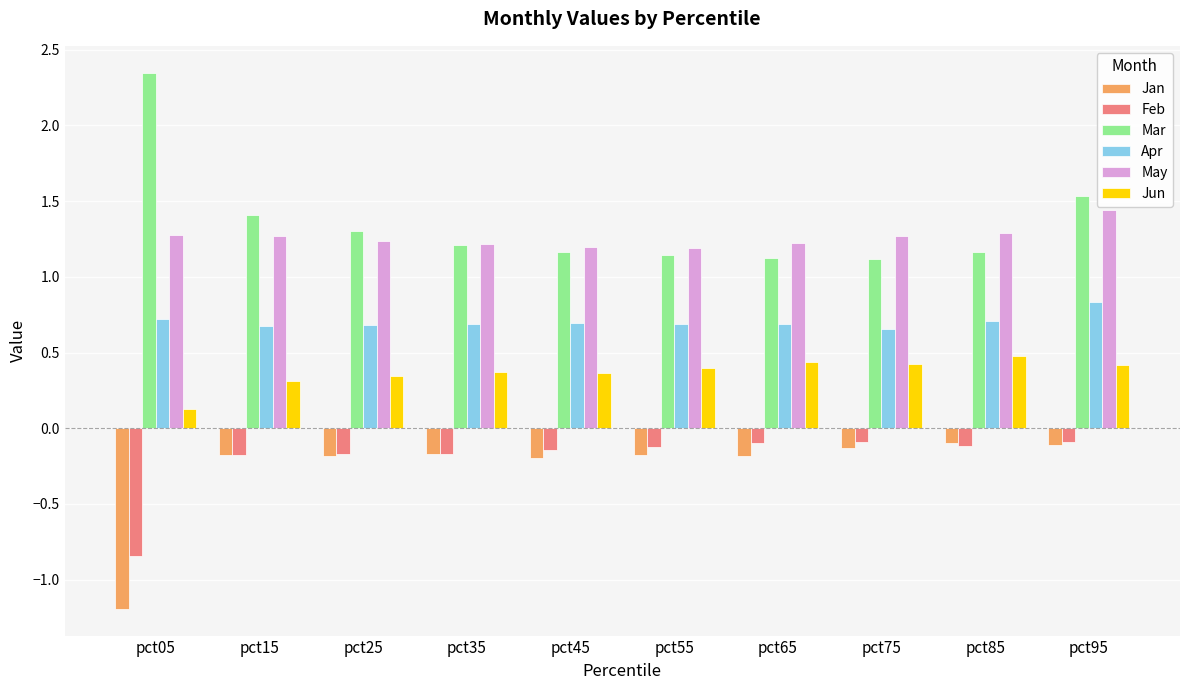

What are all the series names shown in the legend?

Jan, Feb, Mar, Apr, May, Jun